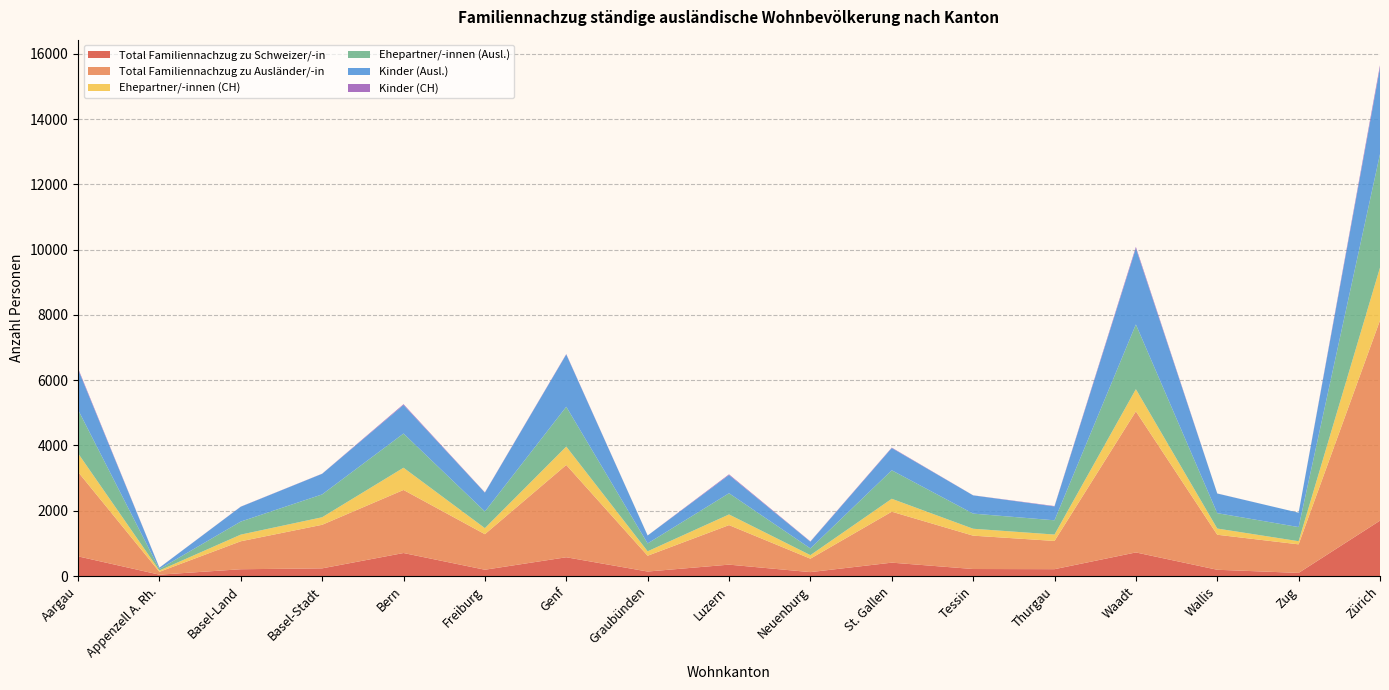

Reading left to right, list all the values displayed in this chart.

Total Familiennachzug zu Schweizer/-in: 603	42	208	235	705	193	575	138	349	120	410	215	210	723	192	96	1697
Total Familiennachzug zu Ausländer/-in: 2587	87	857	1335	1932	1089	2828	484	1211	412	1561	1022	865	4323	1073	875	6136
Ehepartner/-innen (CH): 571	40	204	231	681	185	563	136	327	108	396	212	196	679	190	96	1617
Ehepartner/-innen (Ausl.): 1335	45	400	700	1048	511	1220	241	650	206	873	464	437	1983	472	433	3478
Kinder (Ausl.): 1239	41	454	631	875	577	1603	242	558	205	682	558	424	2333	601	440	2643
Kinder (CH): 32	2	4	4	24	8	12	2	21	10	13	3	12	44	2	0	80